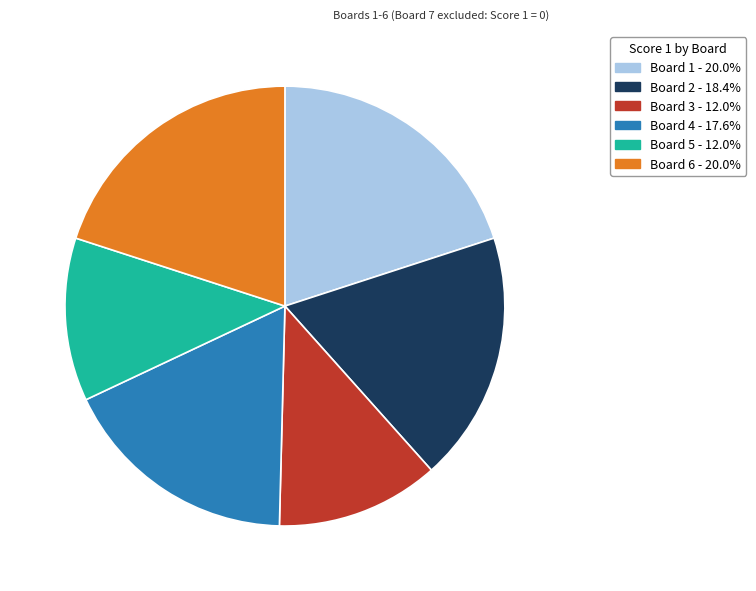

Approximately how many times larger is the value at Board 4 compared to Board 6?

0.9